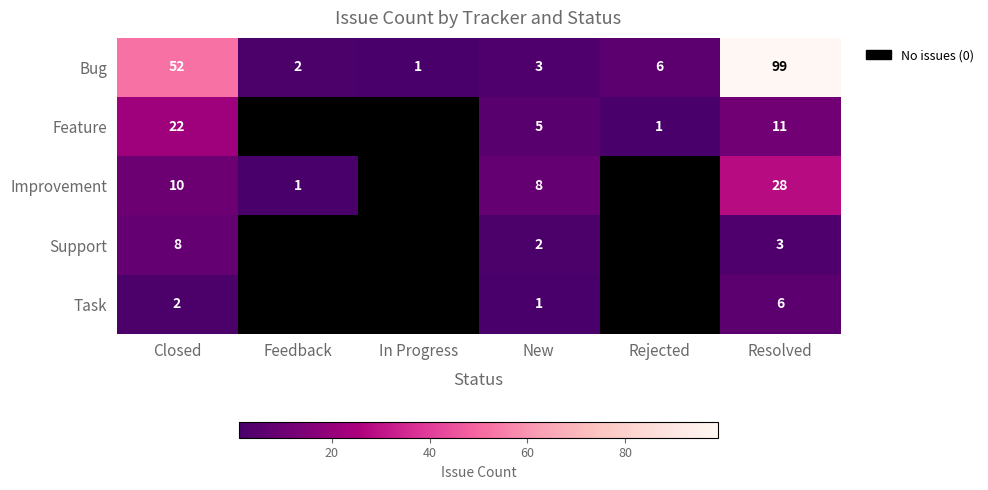

The Support series shows 6 at In Progress. True or false?

False